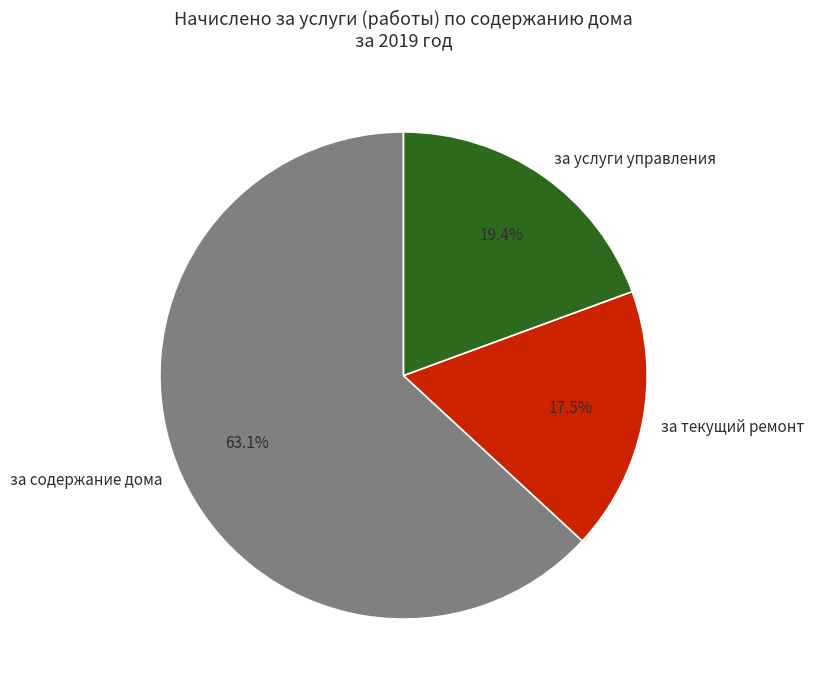

What is the largest slice in the pie chart?

за содержание дома